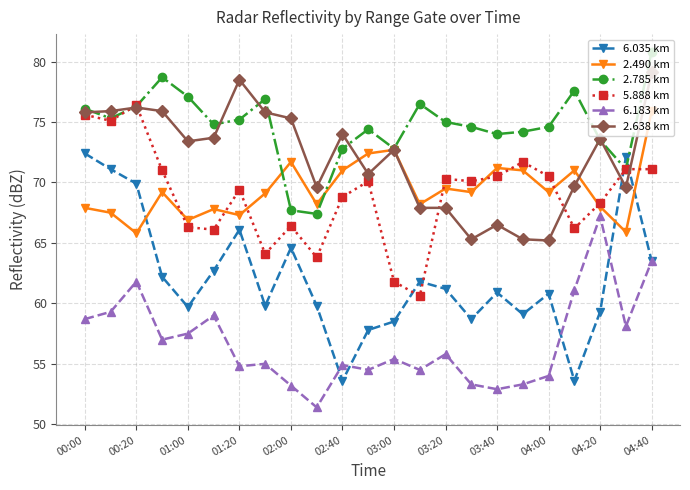

Rank the series by their maximum value, from lowest to highest.

6.183 km, 6.035 km, 2.490 km, 5.888 km, 2.638 km, 2.785 km